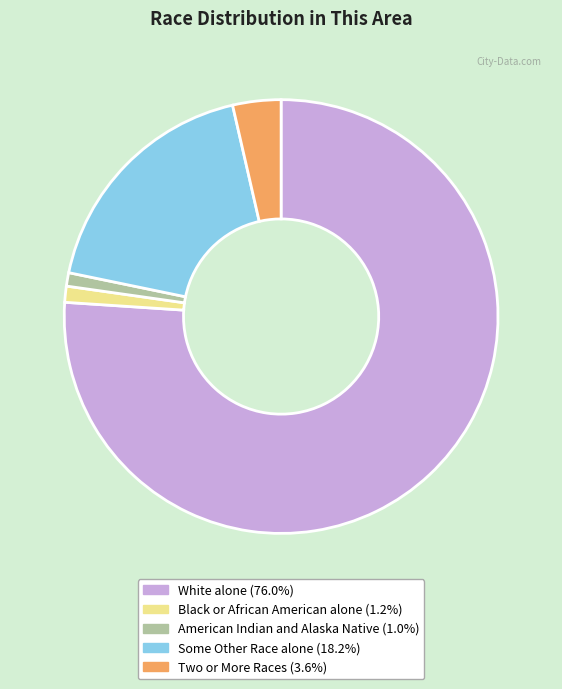

How many slices are in this pie chart?

5